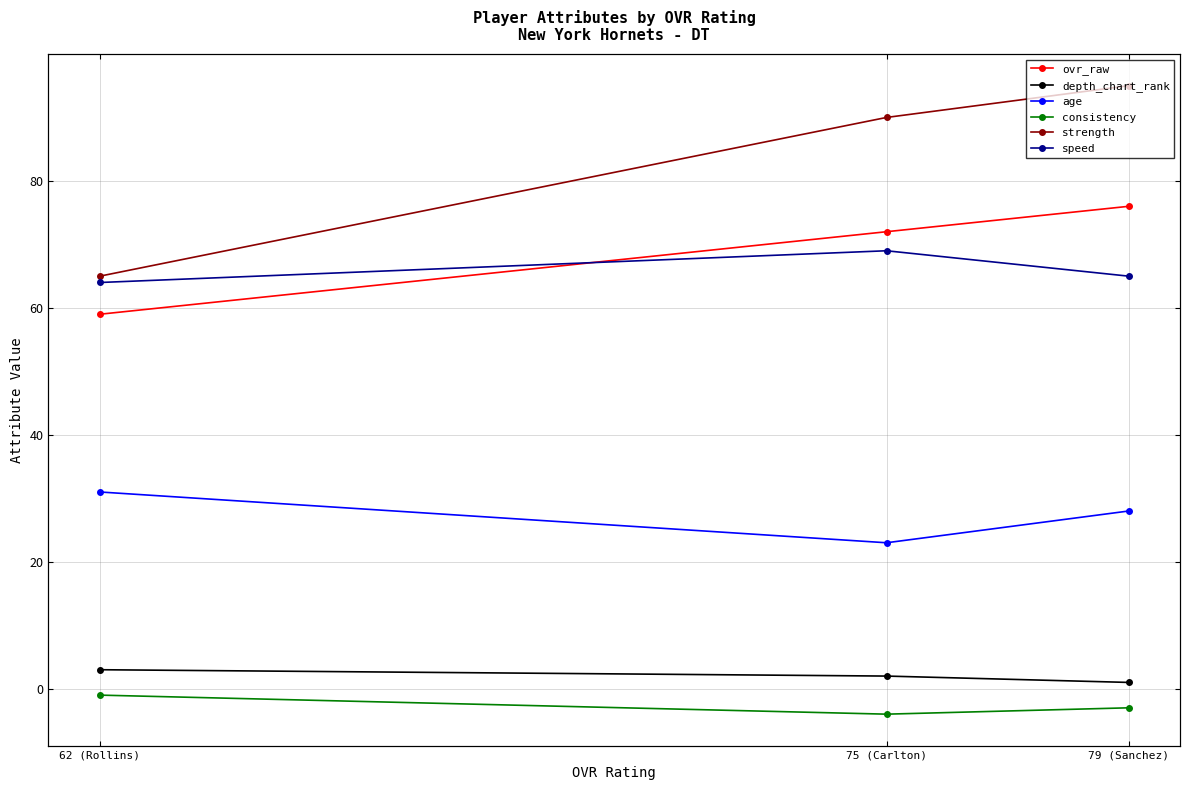

The ovr_raw series shows 76 at 79 (Sanchez). True or false?

True